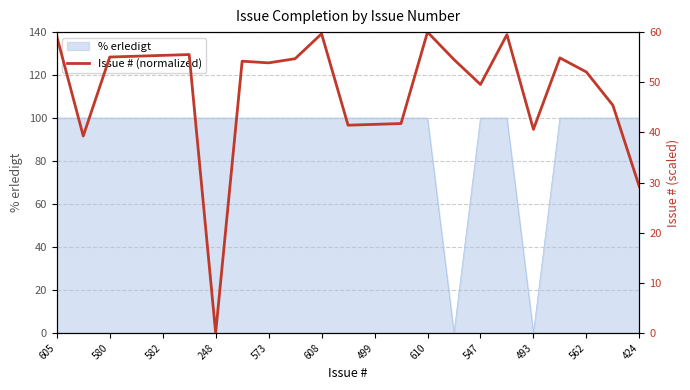

True or false: % erledigt has a value of 100 at 424.

True